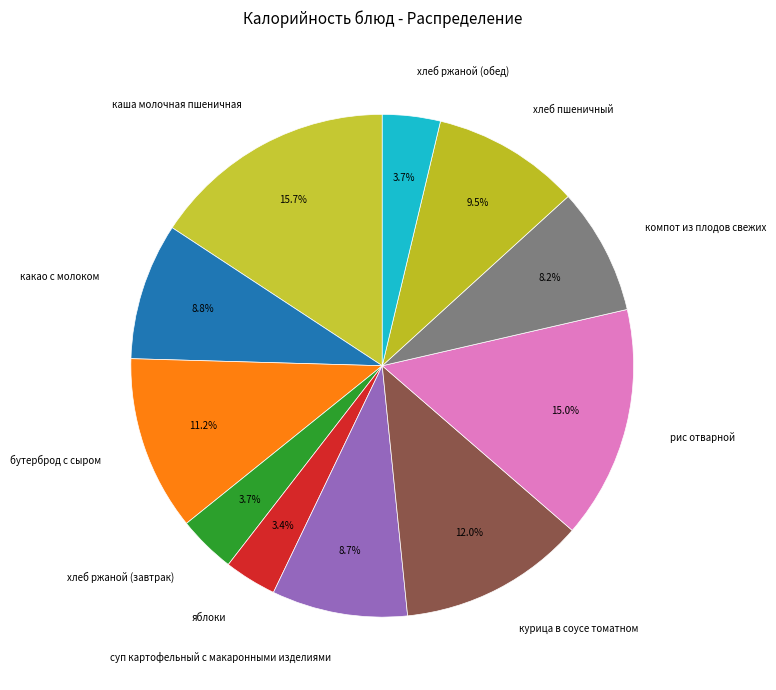

Between яблоки and рис отварной, which is larger?

рис отварной